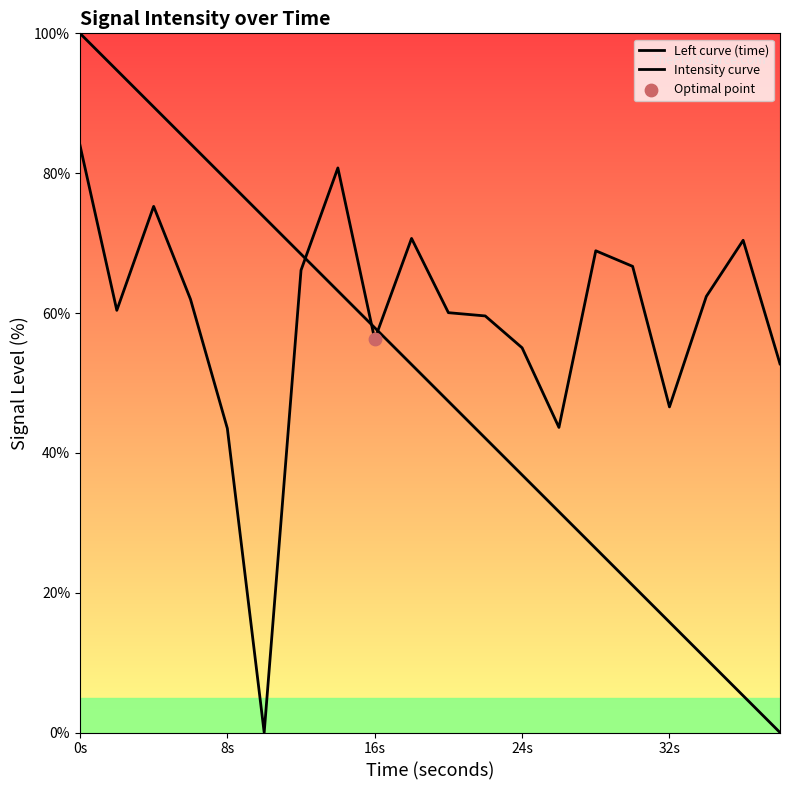

At how many categories does at least one series exceed 62?

13